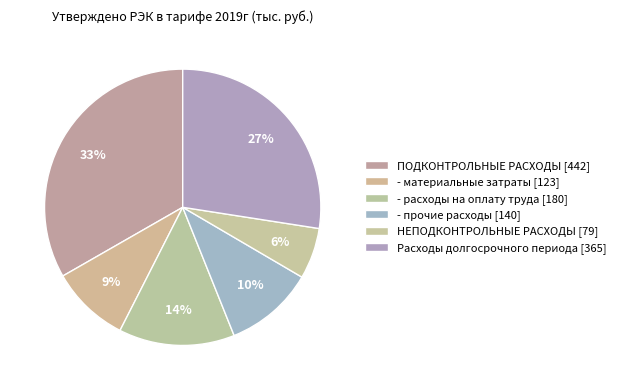

Does ПОДКОНТРОЛЬНЫЕ РАСХОДЫ represent more than half of the total?

No